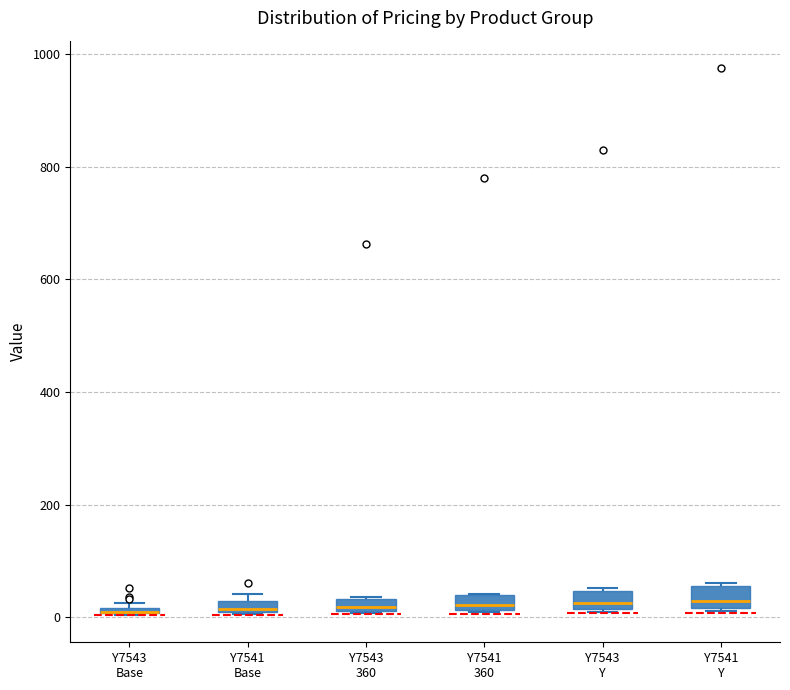

Where is the upper edge of the box for Y7543 Y on the y-axis? The values are not printed on the chart, so give them approximately, as read against the axis.

40